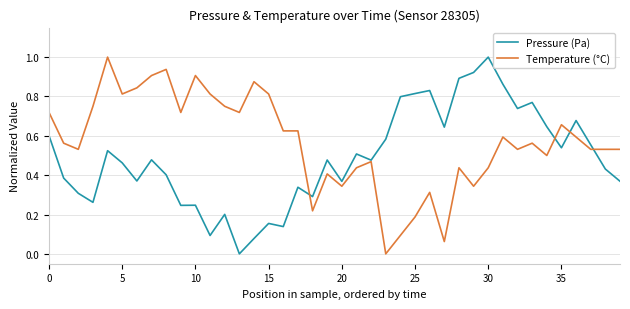

After their last crossing, which series has the higher values: Temperature (°C) or Pressure (Pa)?

Temperature (°C)